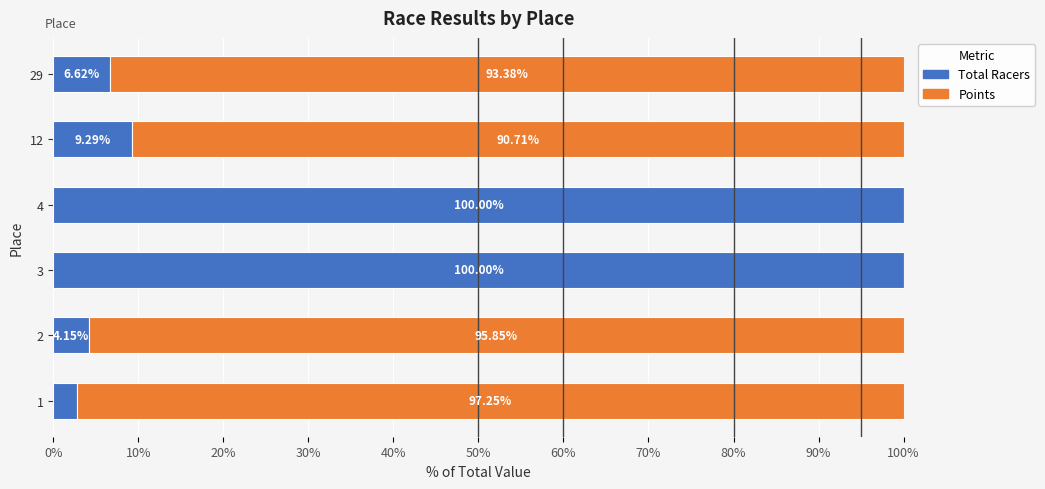

What is the total value across all series at 3?

100.0